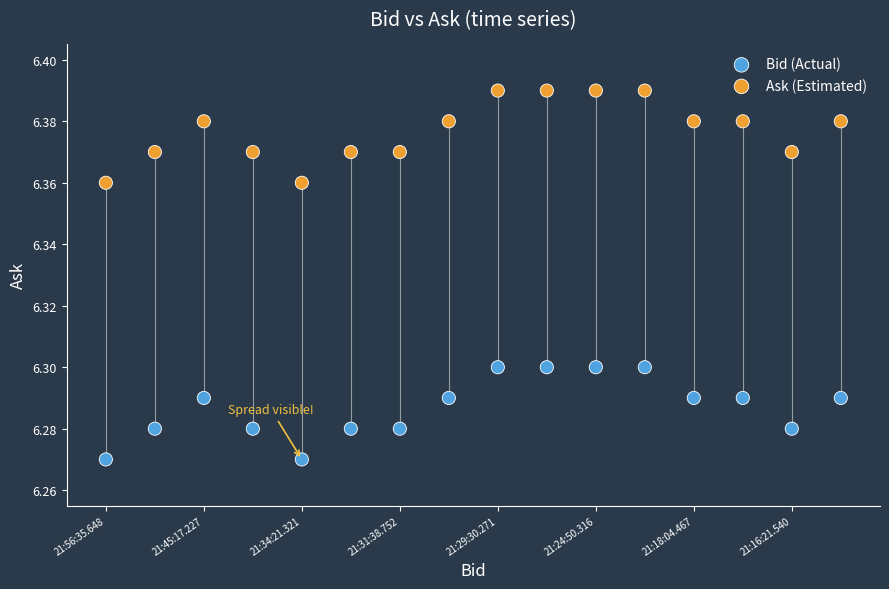

What are all the series names shown in the legend?

Bid (Actual), Ask (Estimated)